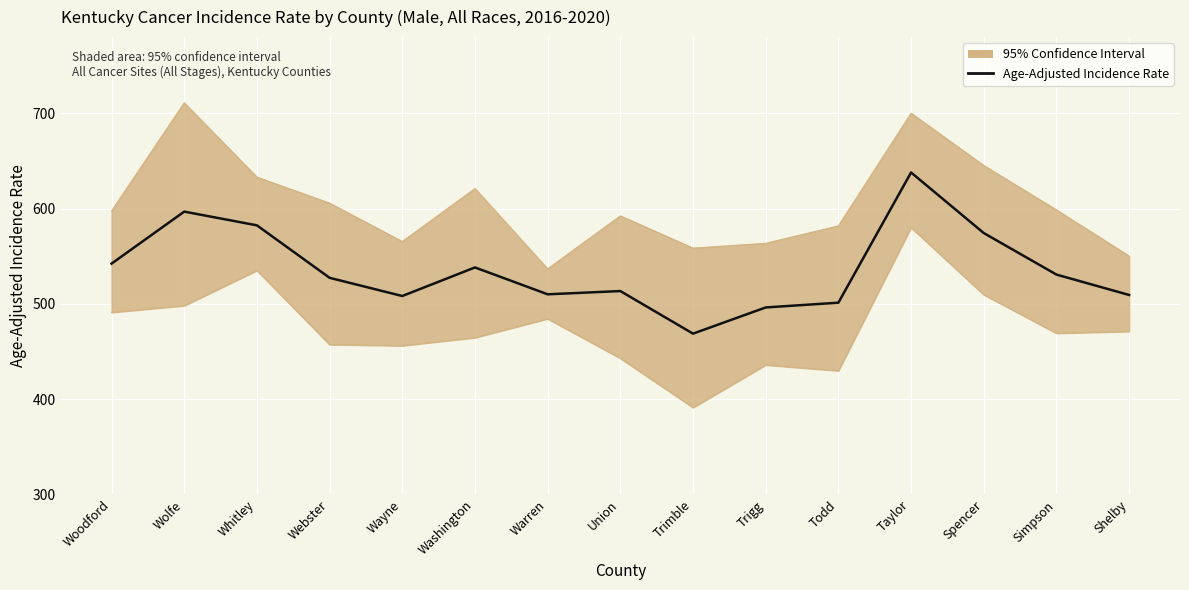

Which category has the lowest value across all series?

Trimble